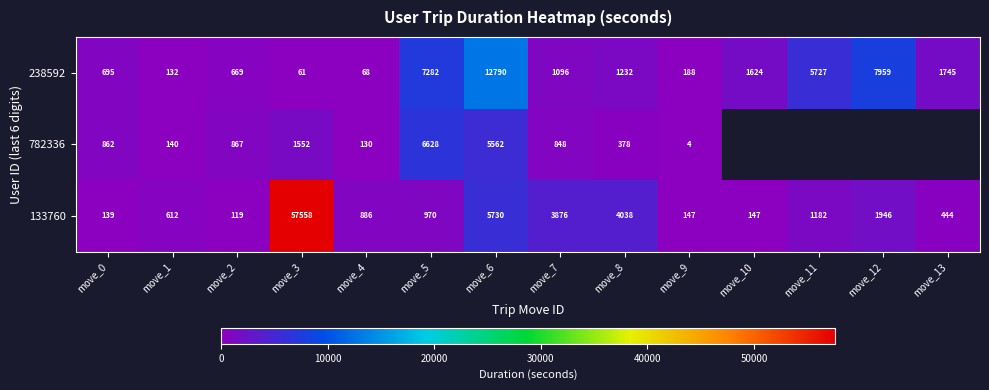

Rank the categories by 238592 value from highest to lowest.

move_6, move_12, move_5, move_11, move_13, move_10, move_8, move_7, move_0, move_2, move_9, move_1, move_4, move_3